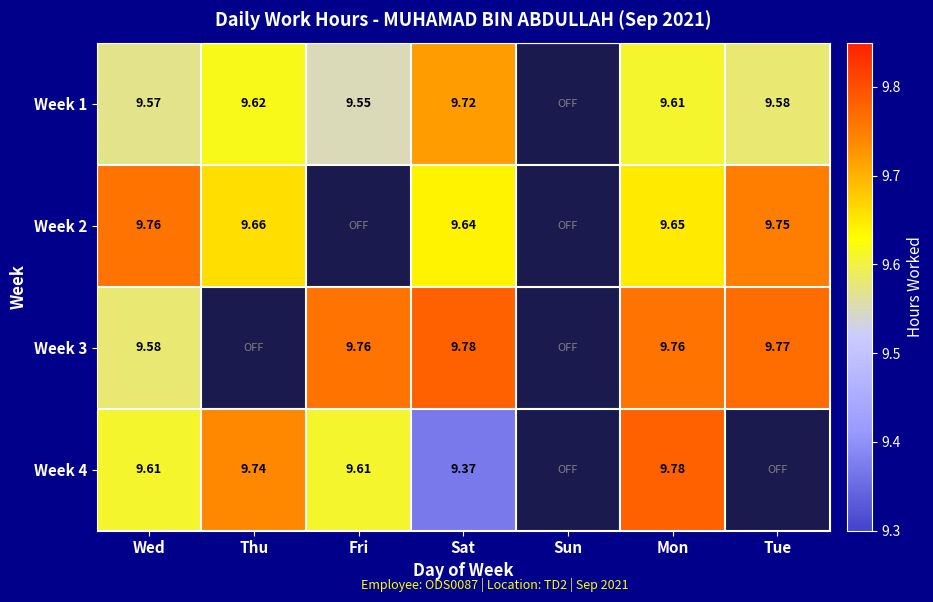

Is it true that Week 4 equals 9.6 at Wed?

True